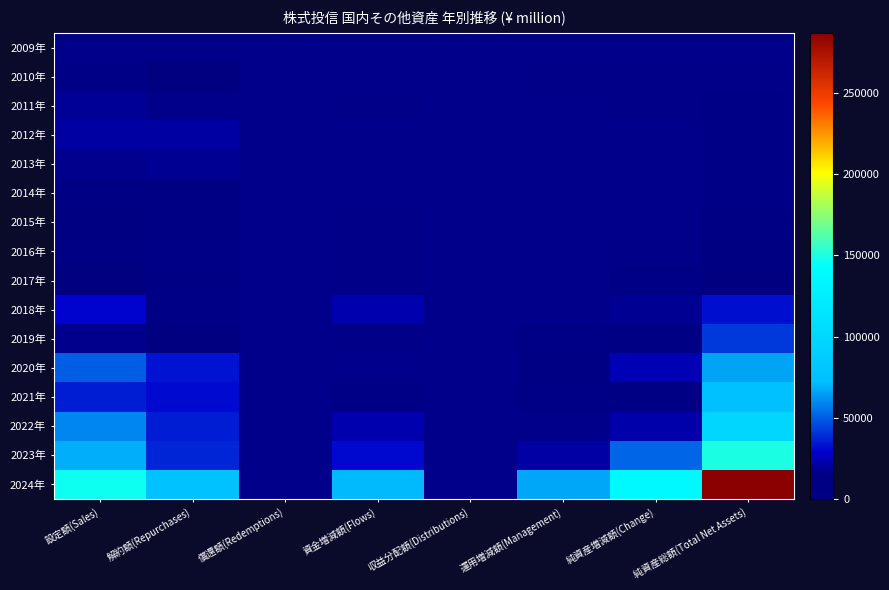

Which series has the widest spread of values?

2024年